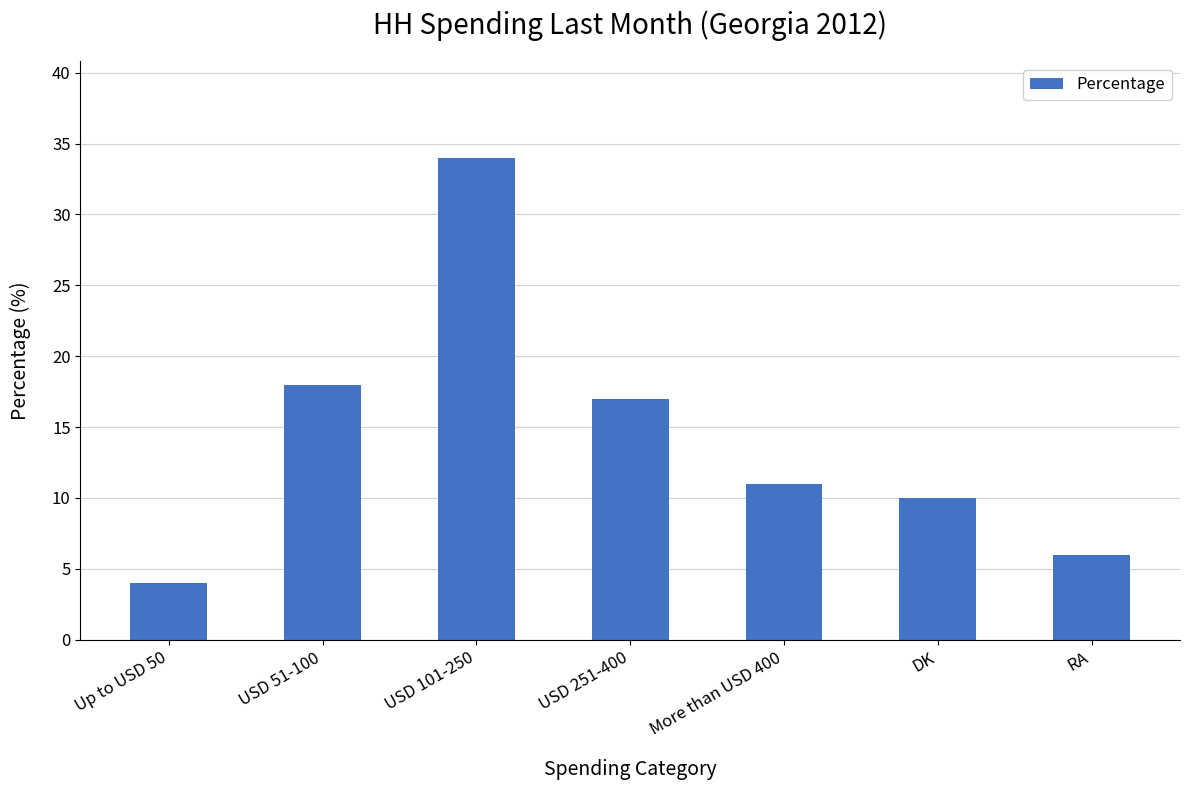

What is the maximum value shown in the chart?

34